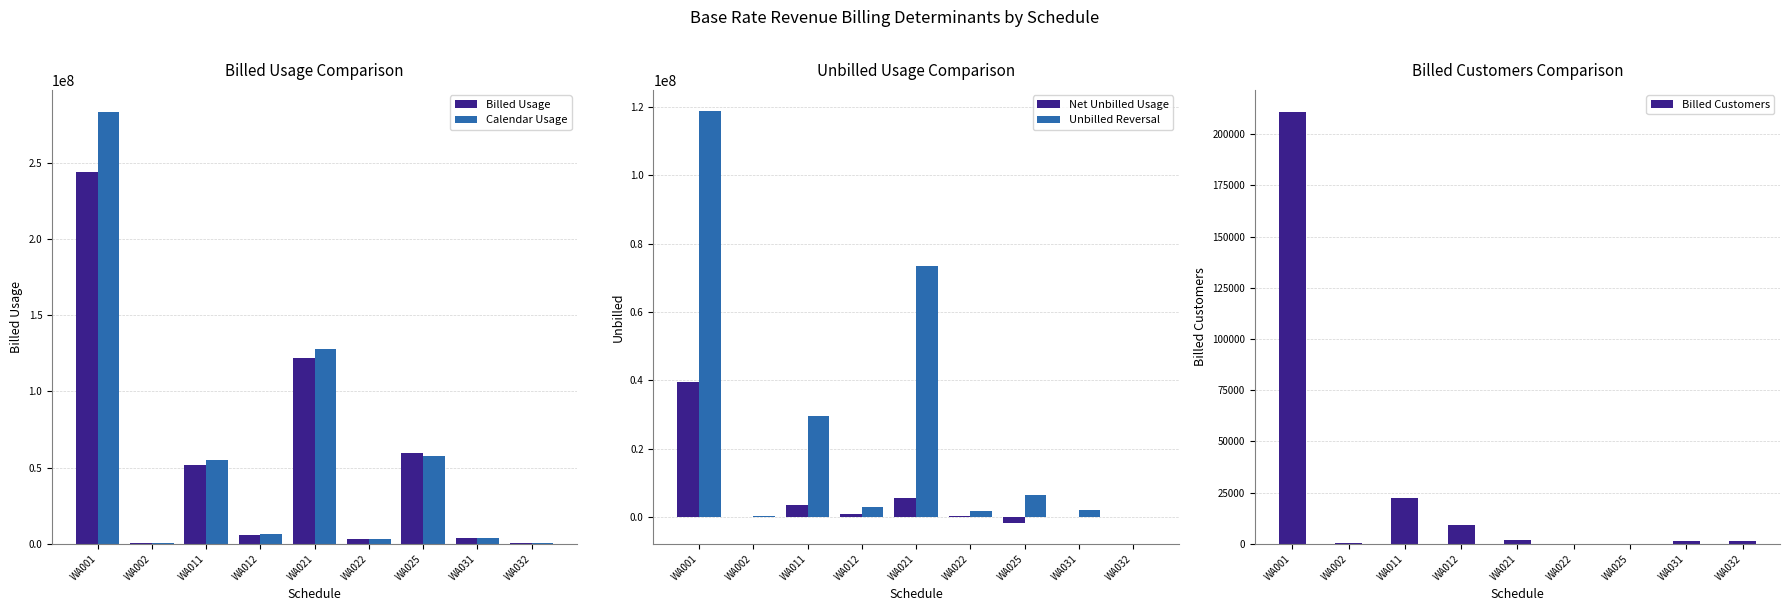

What is the value of the Billed Usage bar at the 4th from the left?

5848044